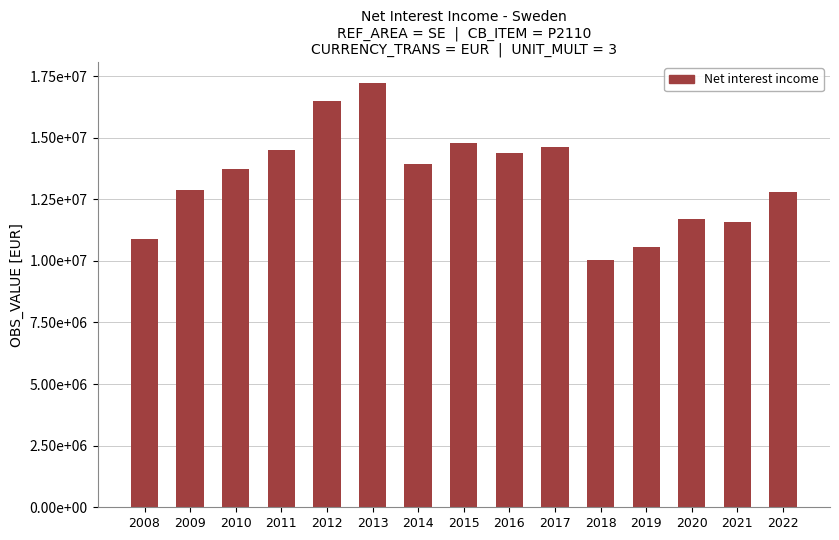

Rank the categories by value from highest to lowest.

2013, 2012, 2015, 2017, 2011, 2016, 2014, 2010, 2009, 2022, 2020, 2021, 2008, 2019, 2018